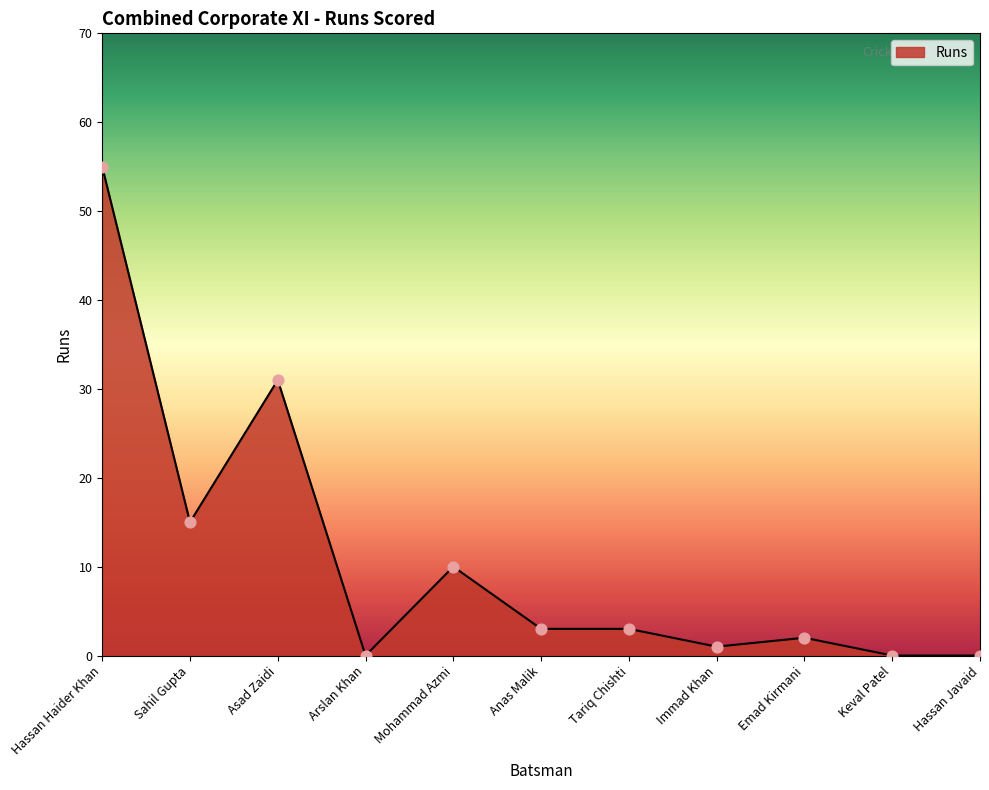

Between Asad Zaidi and Emad Kirmani, which is larger?

Asad Zaidi